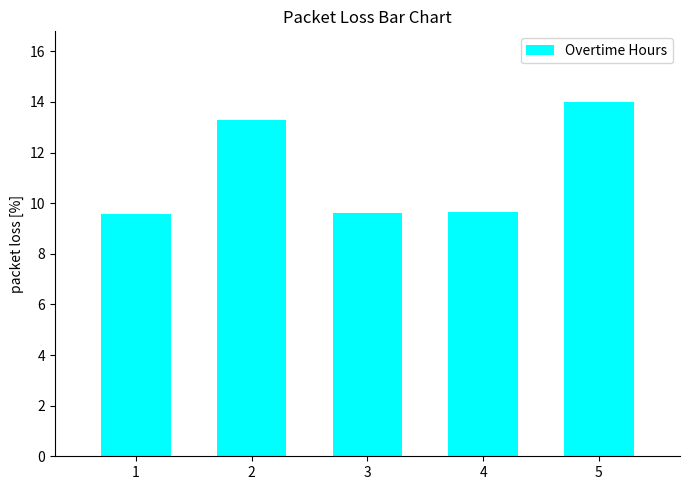

True or false: the data shows 9.6 at 1.

True